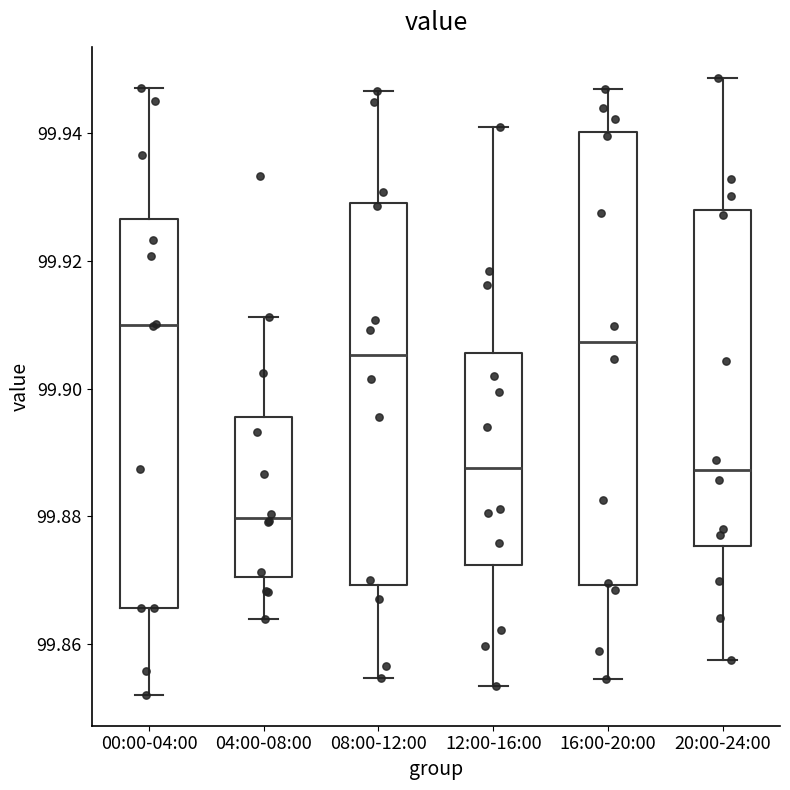

Comparing the boxes themselves (not the whiskers), which one is the tallest?

16:00-20:00